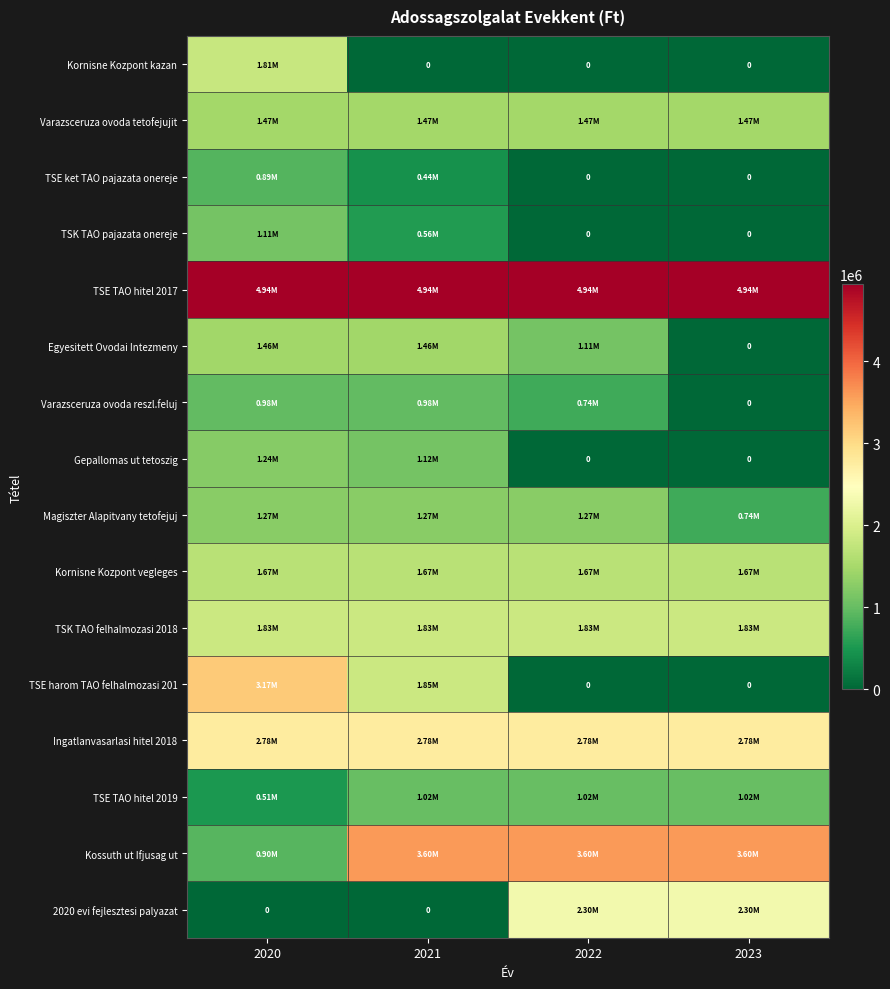

Is it true that Gepallomas ut tetoszig equals 0 at 2022?

True